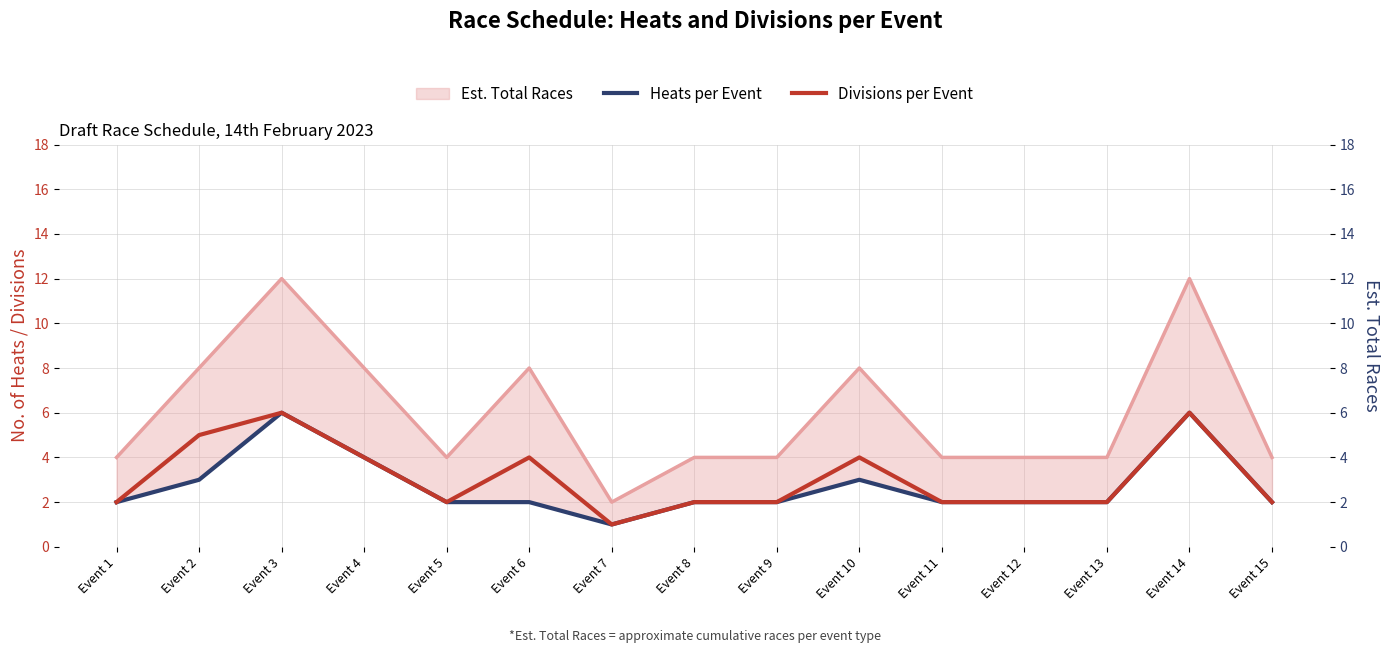

True or false: Heats per Event has more than 1 interior local peaks.

True